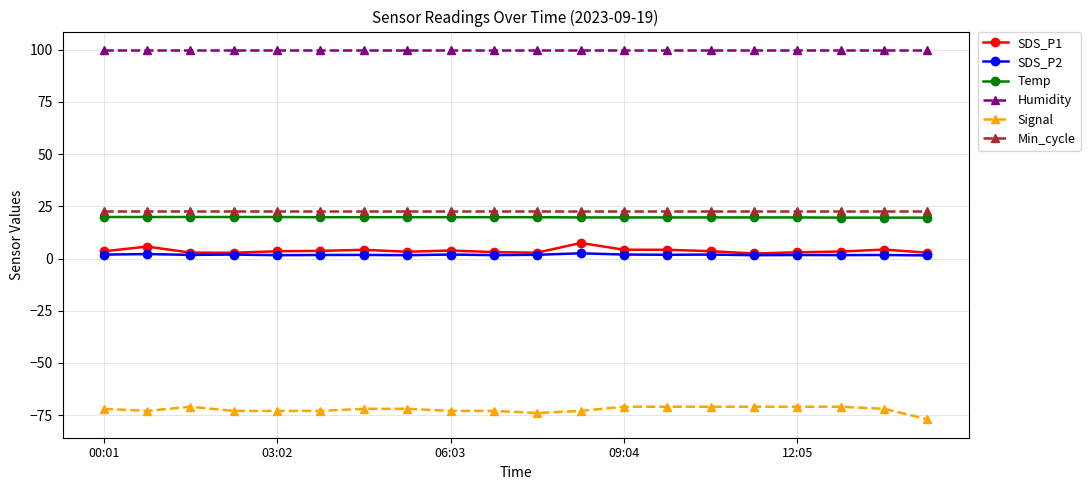

What is the greatest value displayed?

99.9